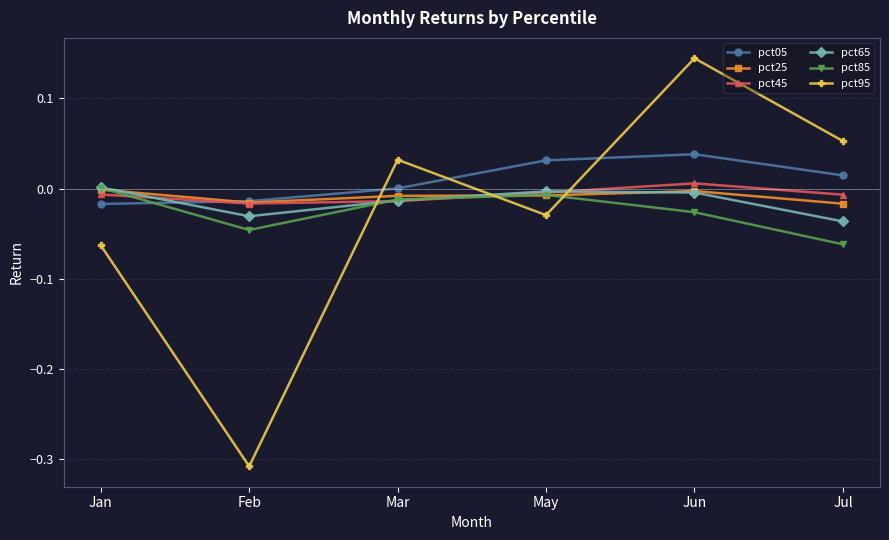

Which category has the lowest value in the pct85 series?

Jul